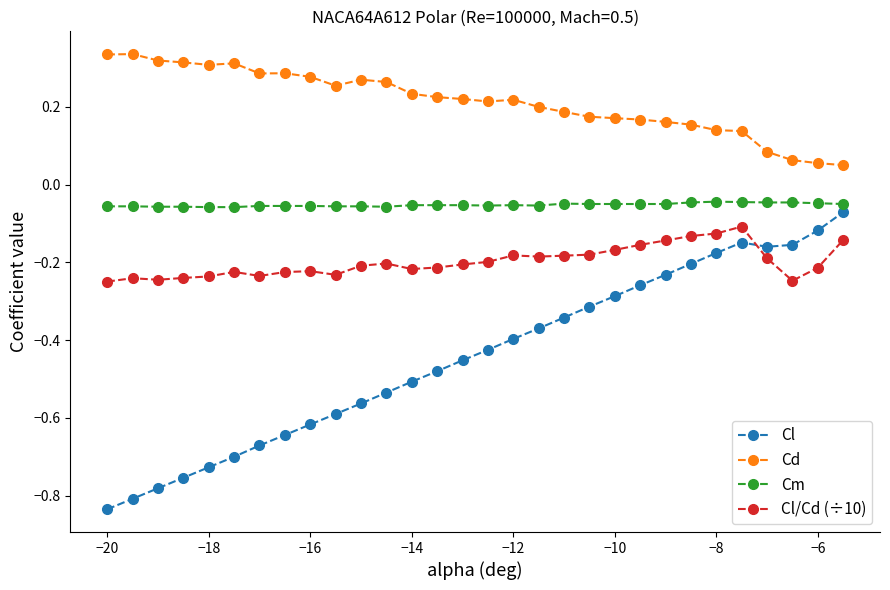

What is the difference between the maximum and minimum values in the Cl series?

0.8